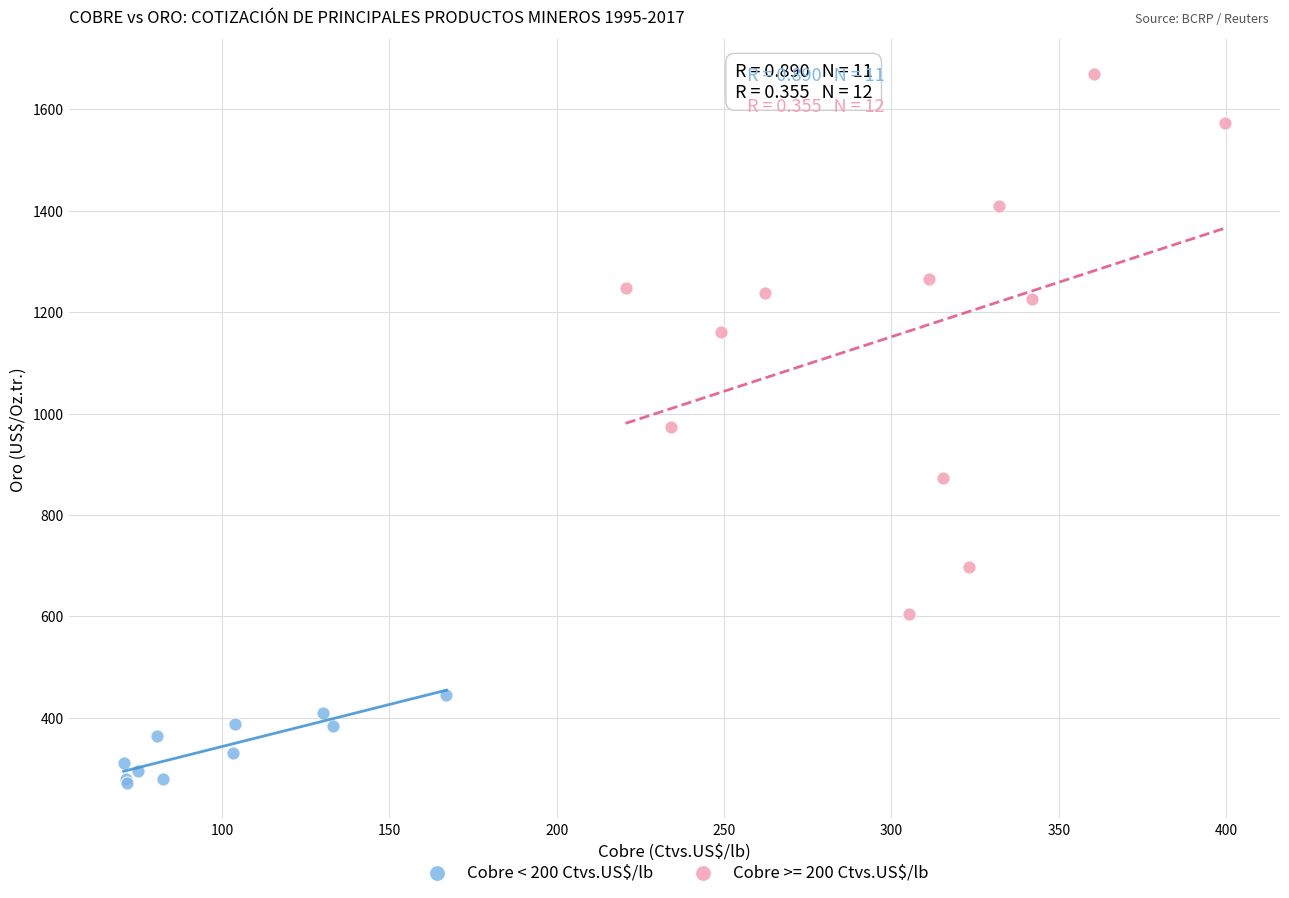

Which series reaches the minimum Y coordinate?

Cobre < 200 Ctvs.US$/lb